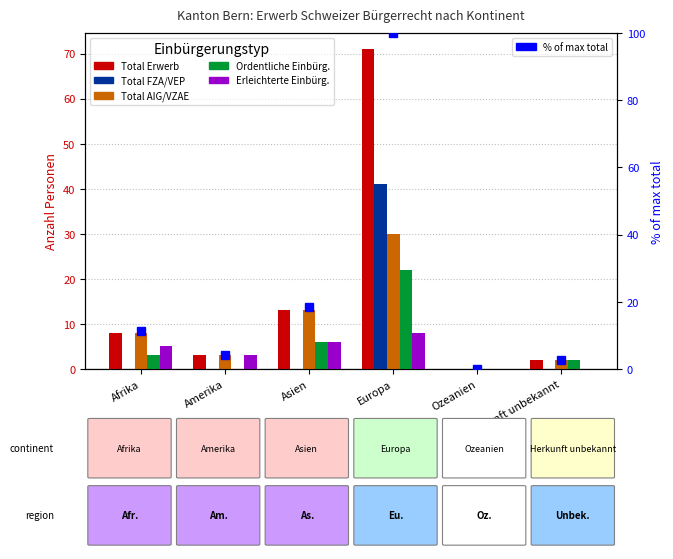

Is it true that Ordentliche Einbürg. equals 7.2 at Europa?

False